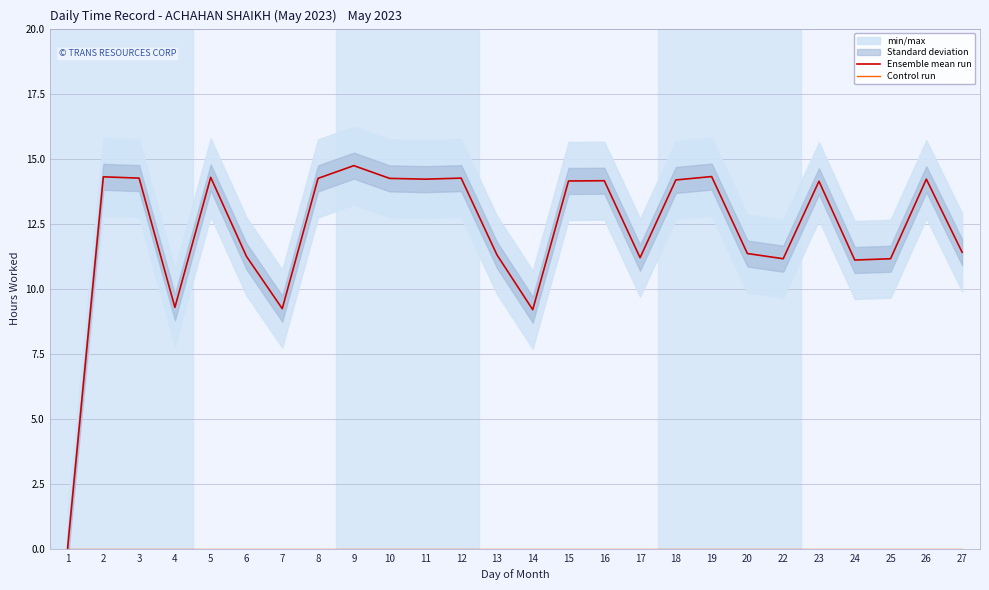

List the labels in order of Control run value, largest first.

1, 2, 3, 4, 5, 6, 7, 8, 9, 10, 11, 12, 13, 14, 15, 16, 17, 18, 19, 20, 22, 23, 24, 25, 26, 27